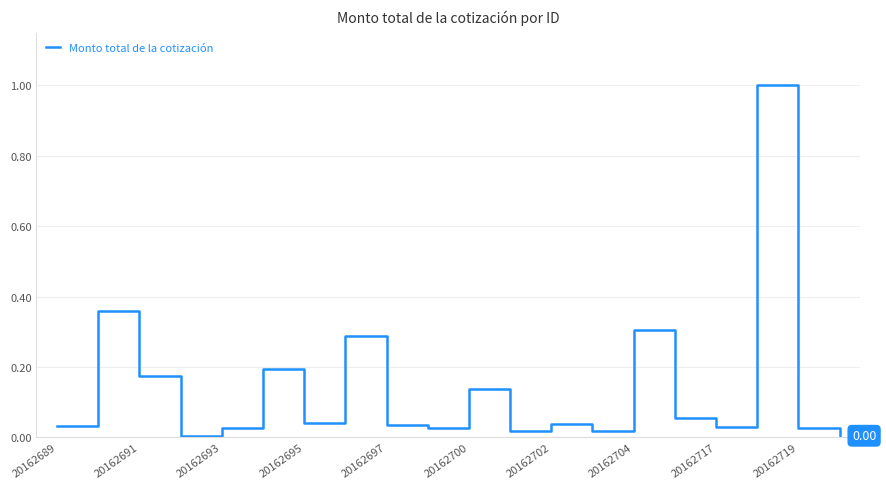

What is the difference between the maximum and minimum values?

1.0